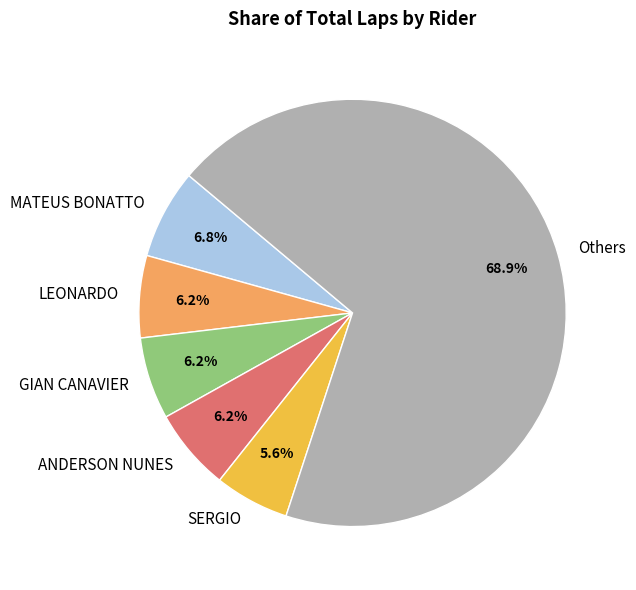

What is the smallest slice in the pie chart?

SERGIO